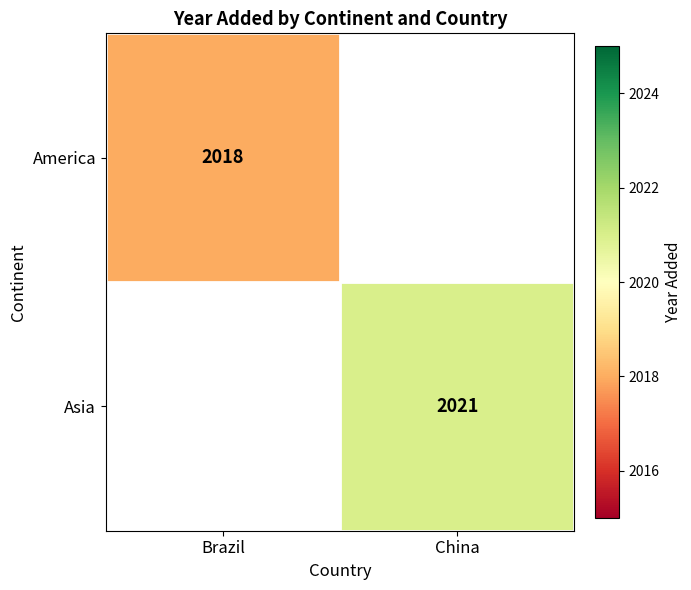

Is it true that Asia equals 2644 at China?

False